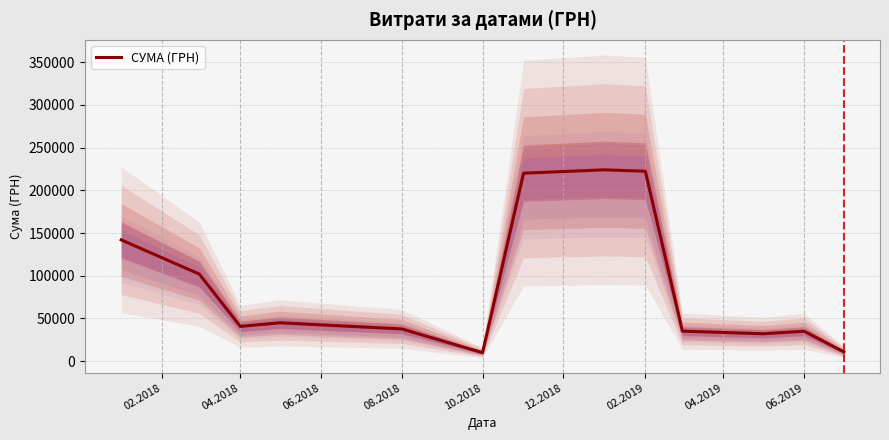

What is the difference between the maximum and minimum values?

214018.9